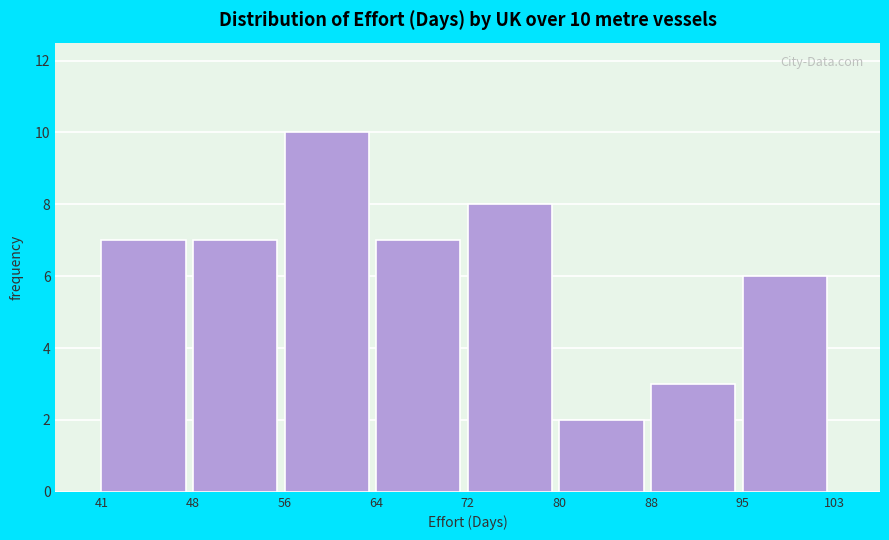

Reading left to right, extract all data points from this chart.

7	7	10	7	8	2	3	6